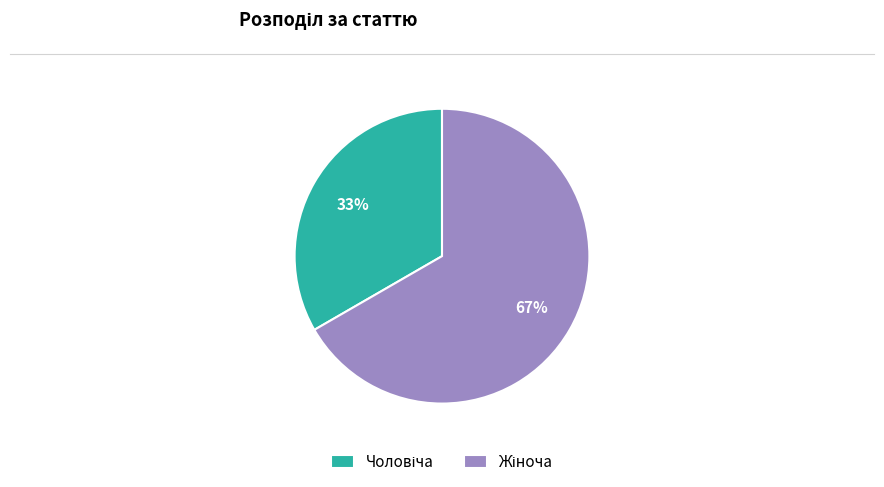

To the nearest percent, what is the average slice percentage?

50%